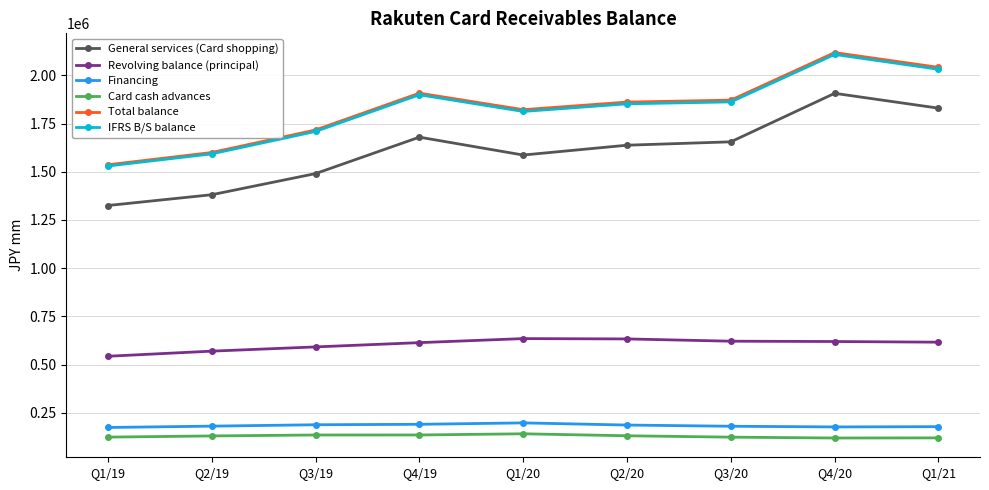

What is the average value of the General services (Card shopping) series?

1610037